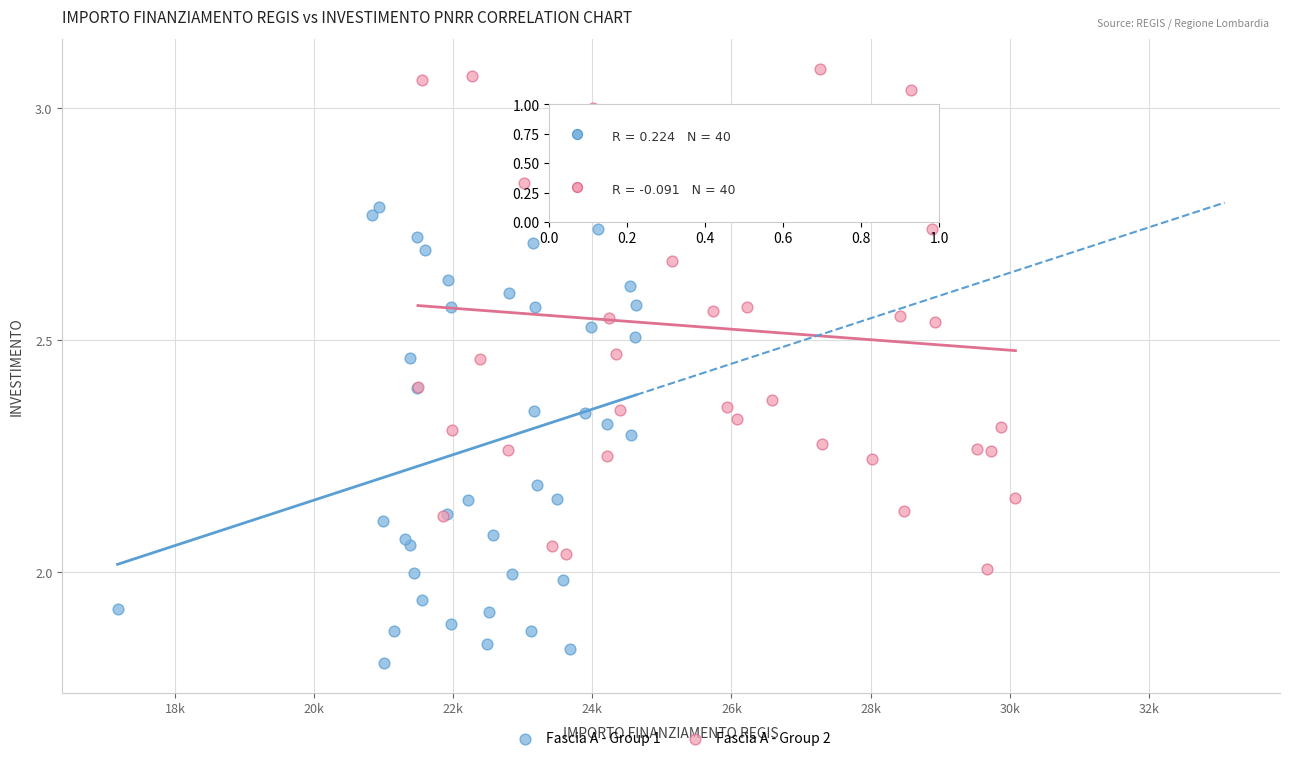

Which series reaches the maximum Y coordinate?

Fascia A - Group 2